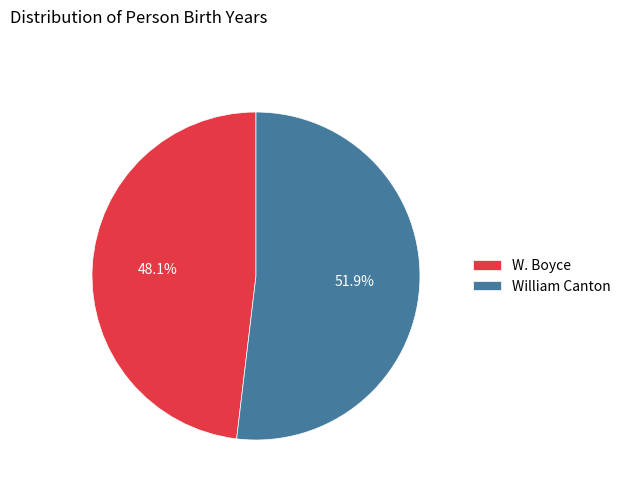

Which category accounts for the majority?

William Canton